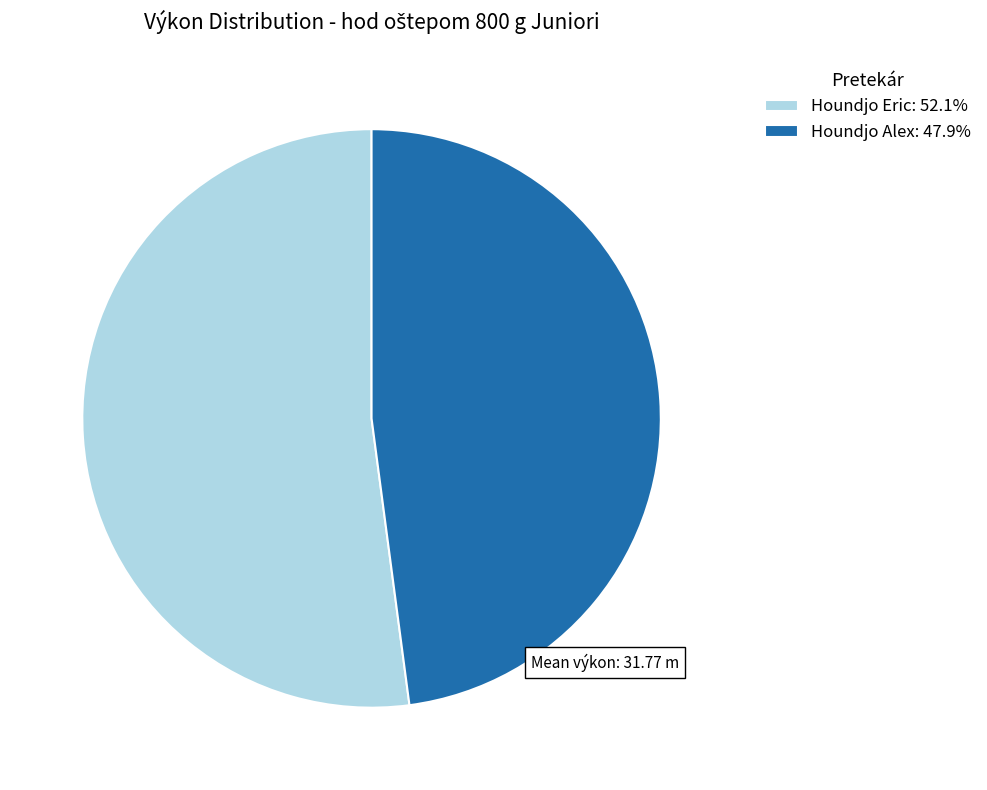

Do Houndjo Alex: 47.9% and Houndjo Eric: 52.1% together represent more than half of the pie?

Yes